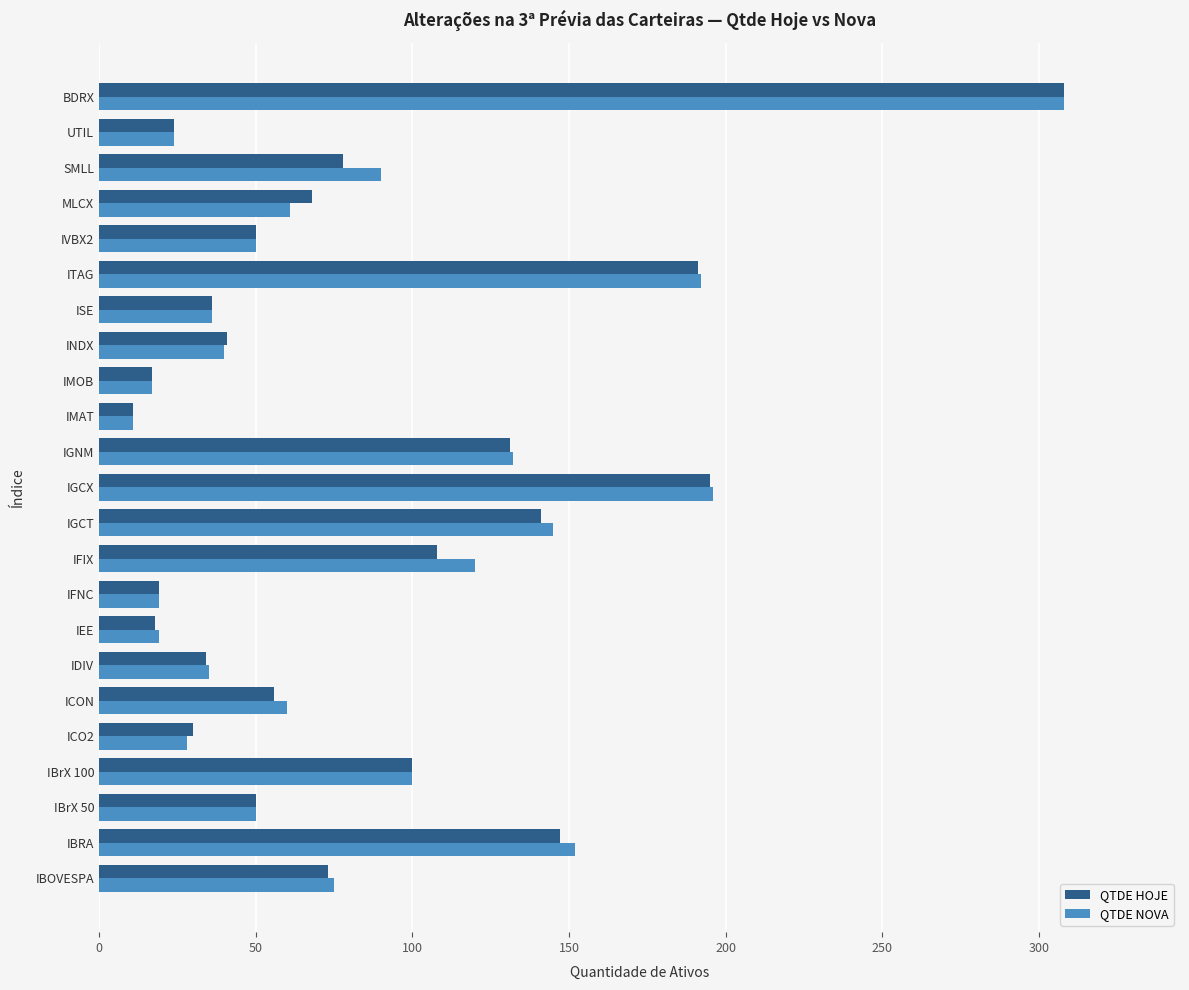

True or false: QTDE NOVA has a value of 75 at IBOVESPA.

True